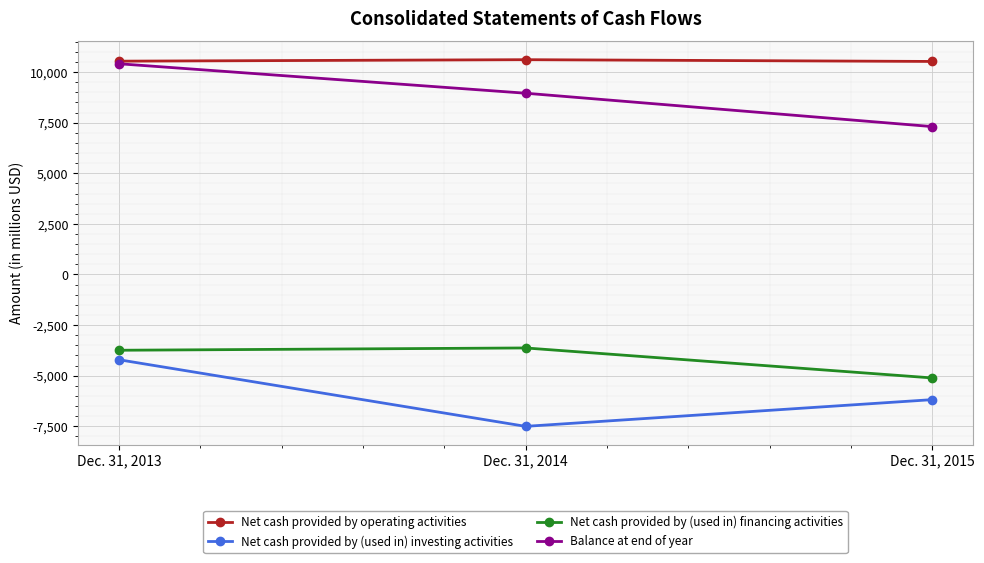

Rank the series at Dec. 31, 2014 from lowest to highest value.

Net cash provided by (used in) investing activities, Net cash provided by (used in) financing activities, Balance at end of year, Net cash provided by operating activities